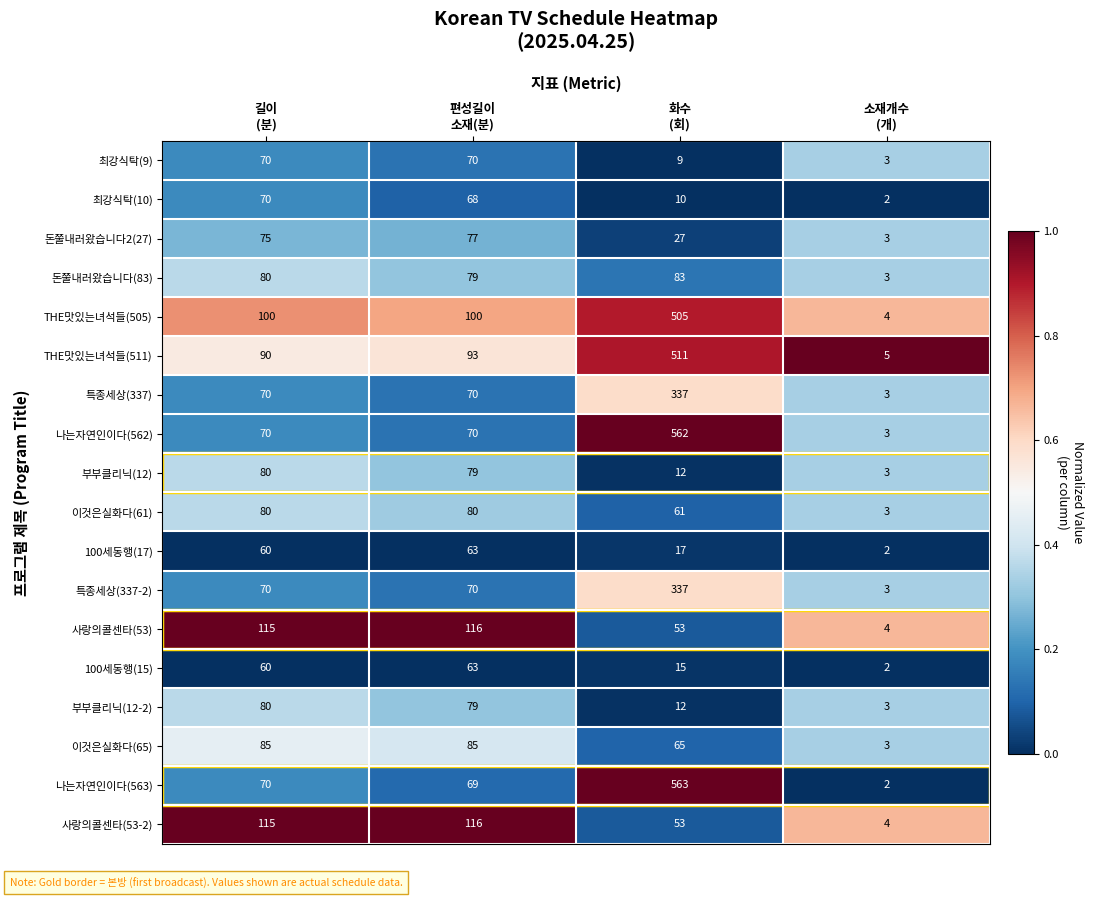

Which series has the widest spread of values?

나는자연인이다(563)